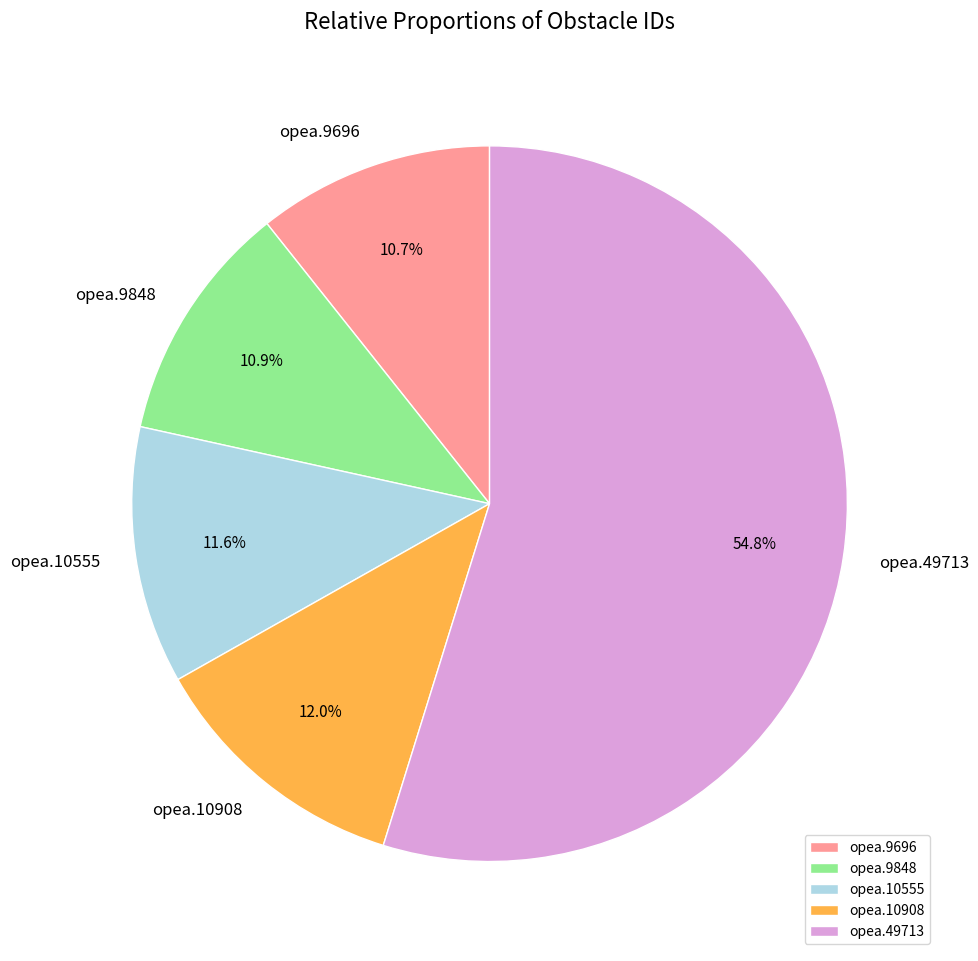

To the nearest percent, what is the difference between the largest and smallest slice percentages?

44%